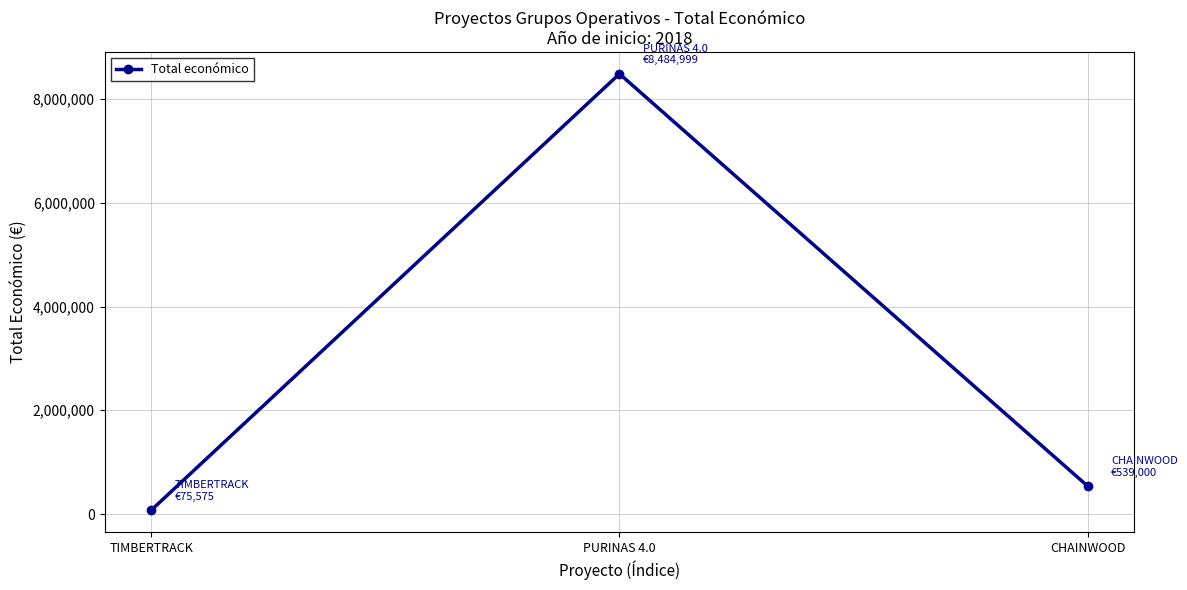

Where is the data nearest to the value 4280287?

CHAINWOOD